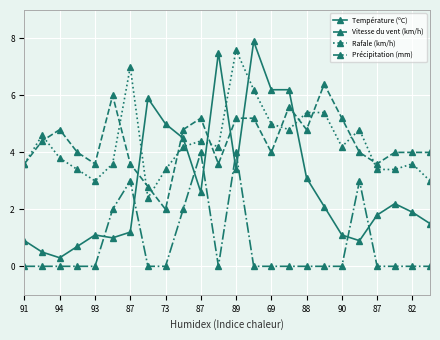

What is the value of the Température (ºC) point at the 14th from the left?

7.9